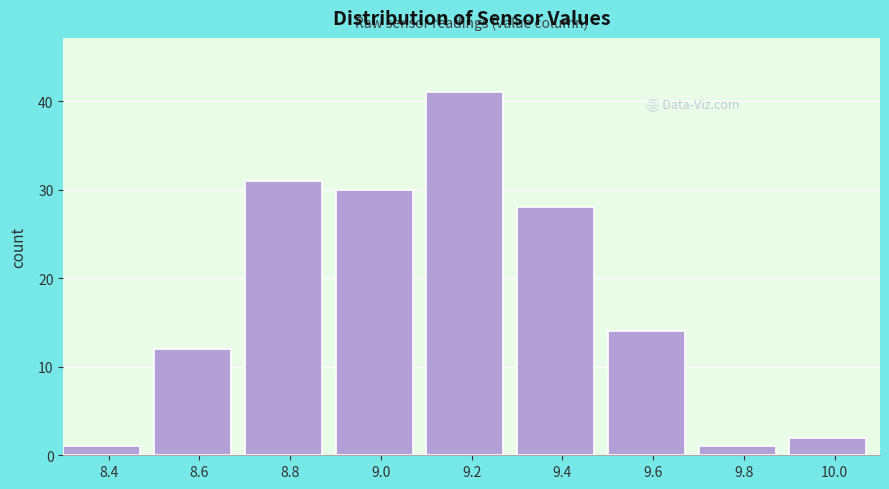

Reading left to right, transcribe this chart: for each bar, give the range it covers on the x-axis and its height. The values are not printed on the chart, so give them approximately, as read against the axis.

8.3 to 8.5: 1
8.5 to 8.7: 12
8.7 to 8.9: 31
8.9 to 9.1: 30
9.1 to 9.3: 41
9.3 to 9.5: 28
9.5 to 9.7: 14
9.7 to 9.9: 1
9.9 to 10.1: 2